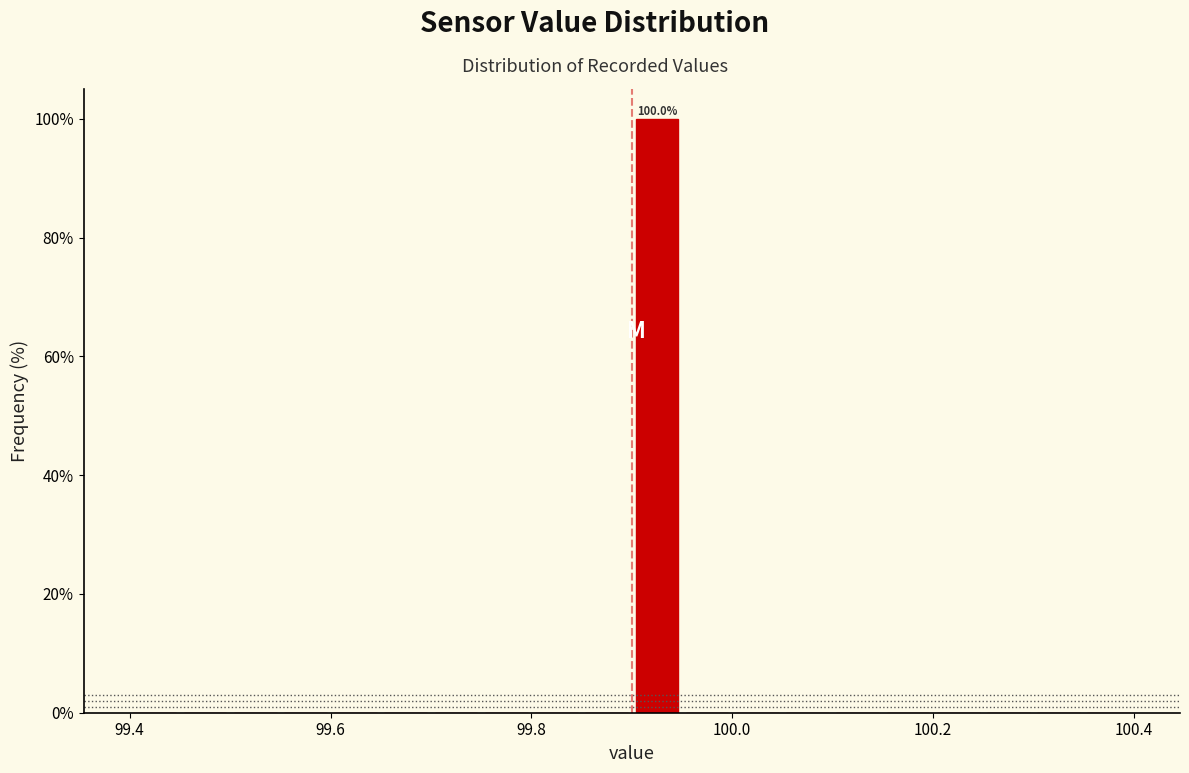

Read against the x-axis, roughly where is the centre of the tallest bar?

99.92